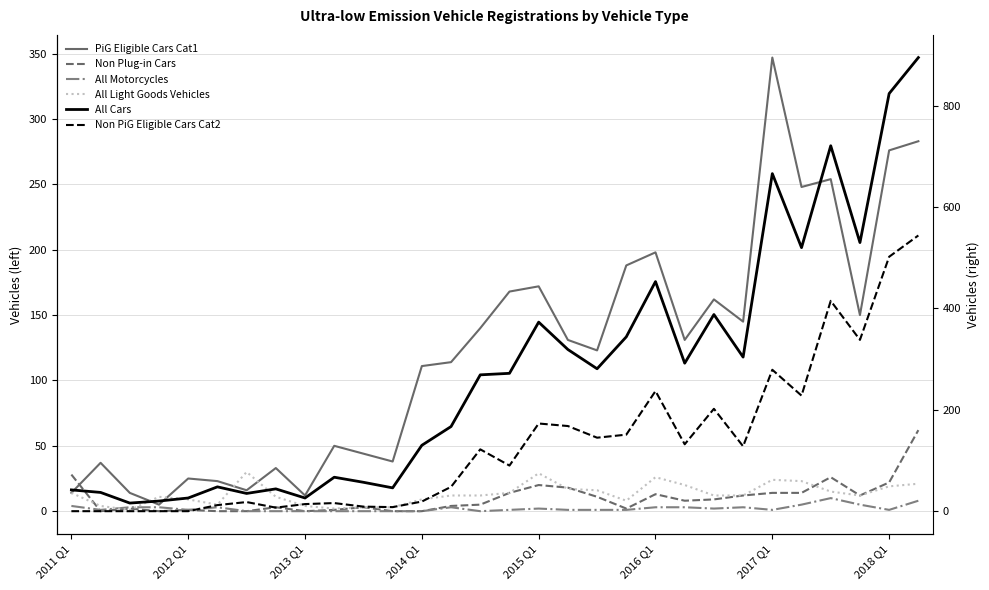

Is this an area chart (filled region under the line)?

No